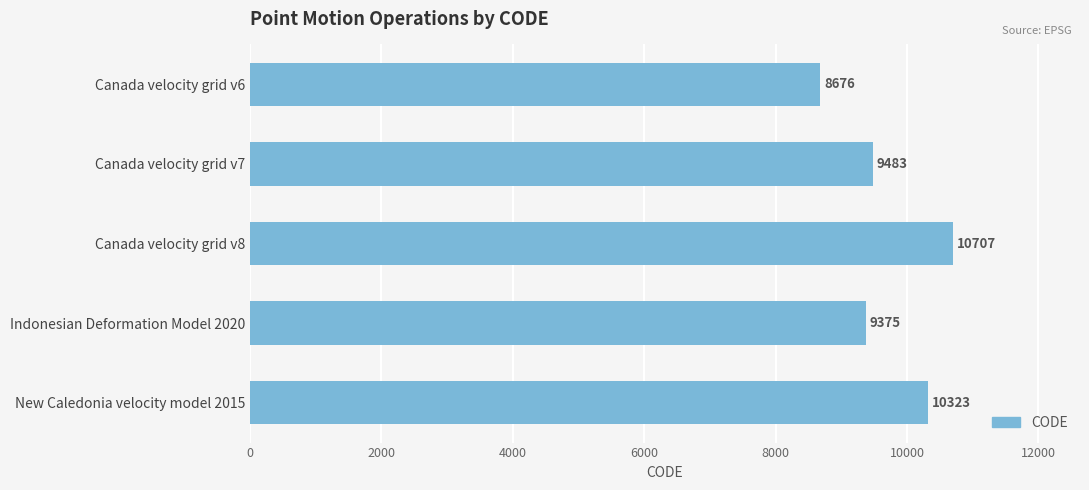

Count the number of categories in the chart.

5